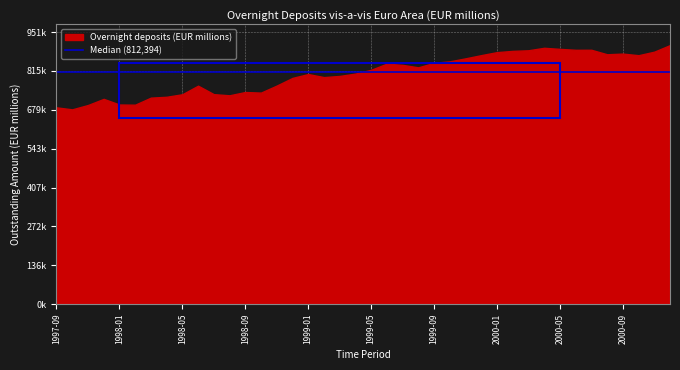

What is the ratio of the value at 1998-08 to the value at 1999-05?

0.9